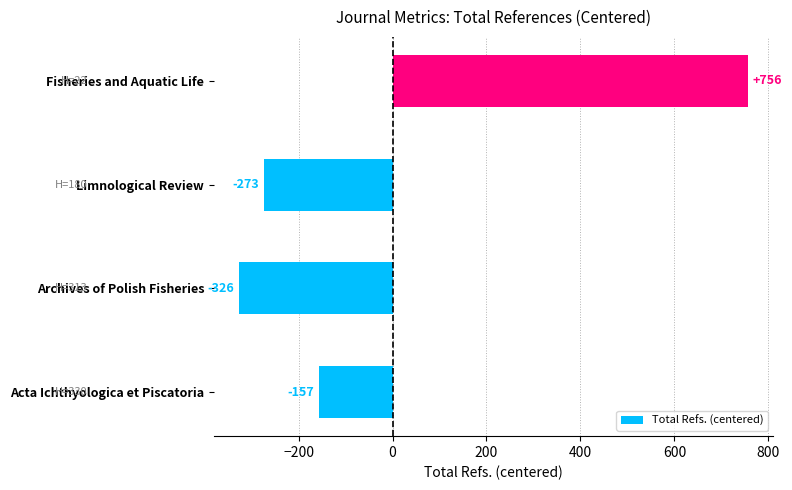

Is it true that the value at Limnological Review is -273.2?

True